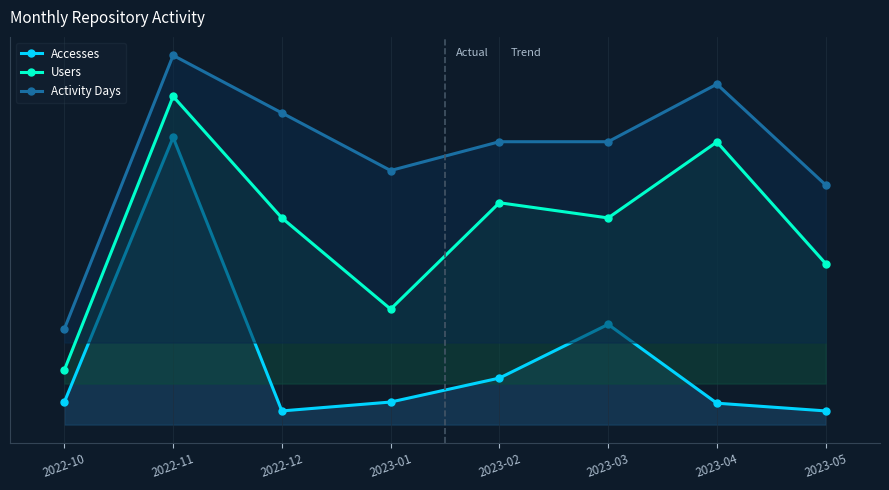

What is the sum of the Users values at 2022-12 and 2022-10?

1.7